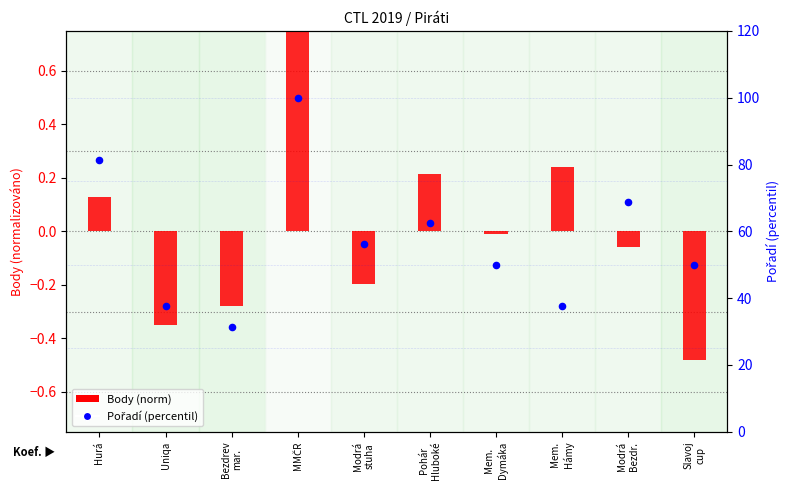

Is the value of Body (norm) at Pohár
Hluboké greater than the value of Pořadí (percentil) at Mem.
Dymáka?

No